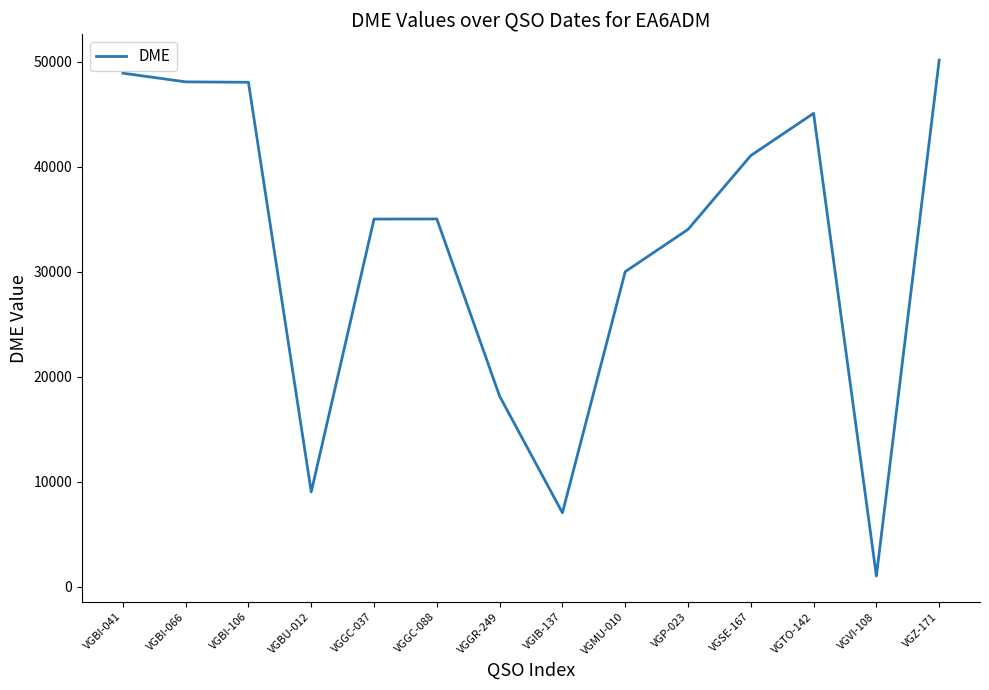

At which label is the value closest to 25584?

VGMU-010